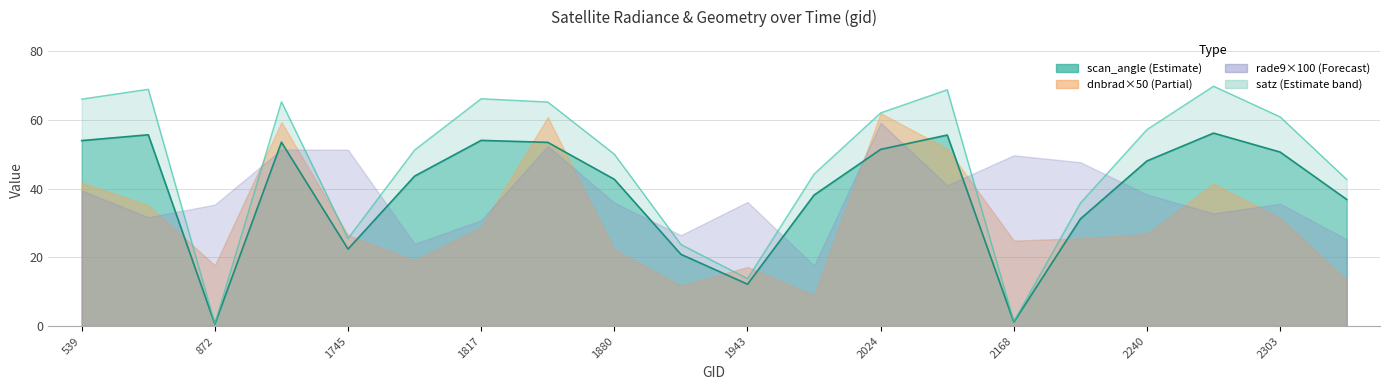

What is the value of the scan_angle (line) point at the 16th from the left?

31.2